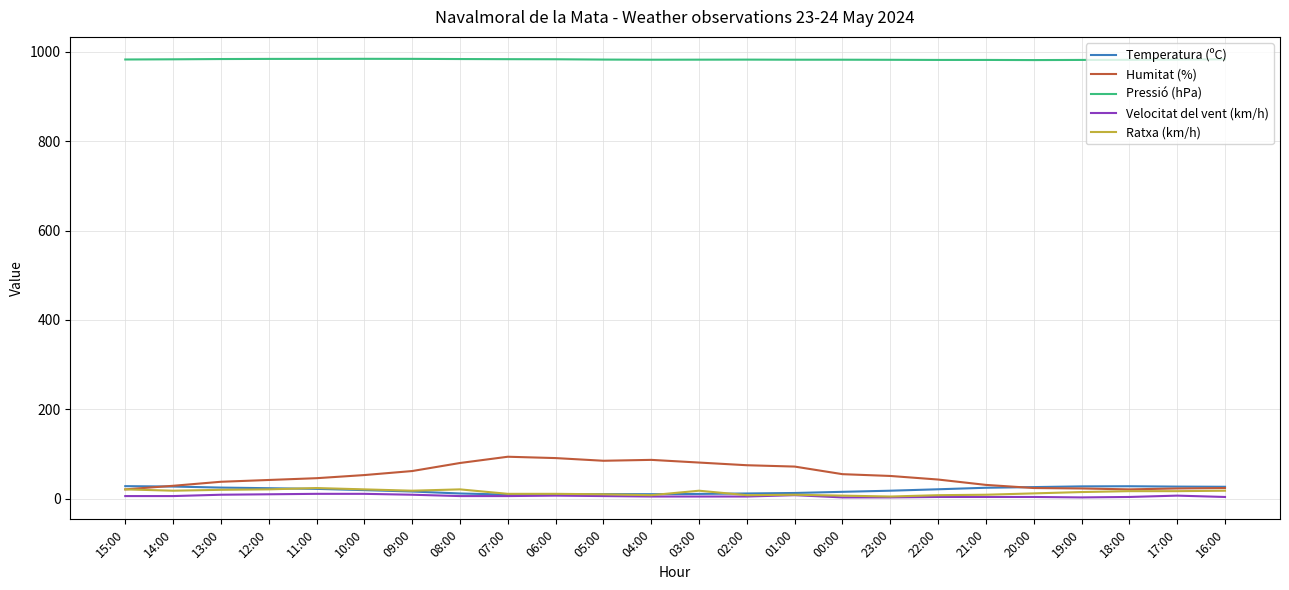

Read the Humitat (%) value at 01:00.

72.0